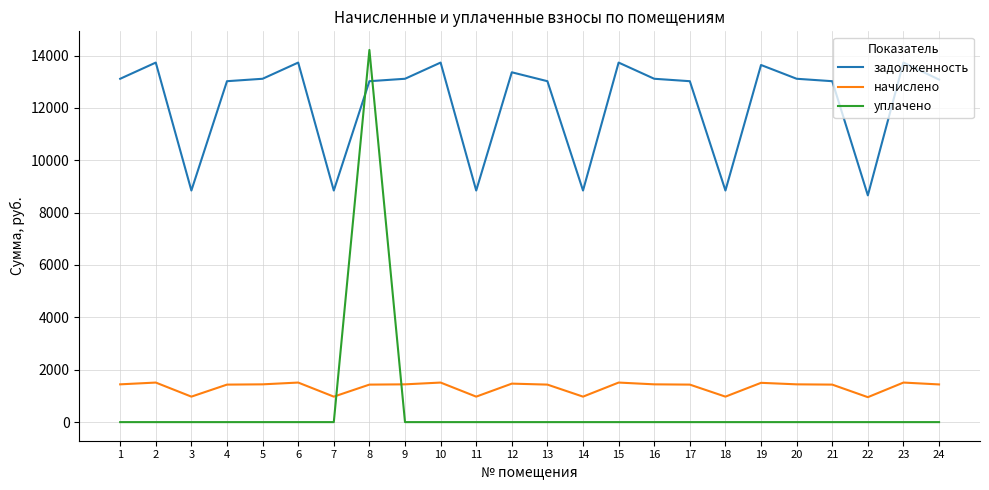

Is the value of уплачено at 13 greater than the value of начислено at 13?

No